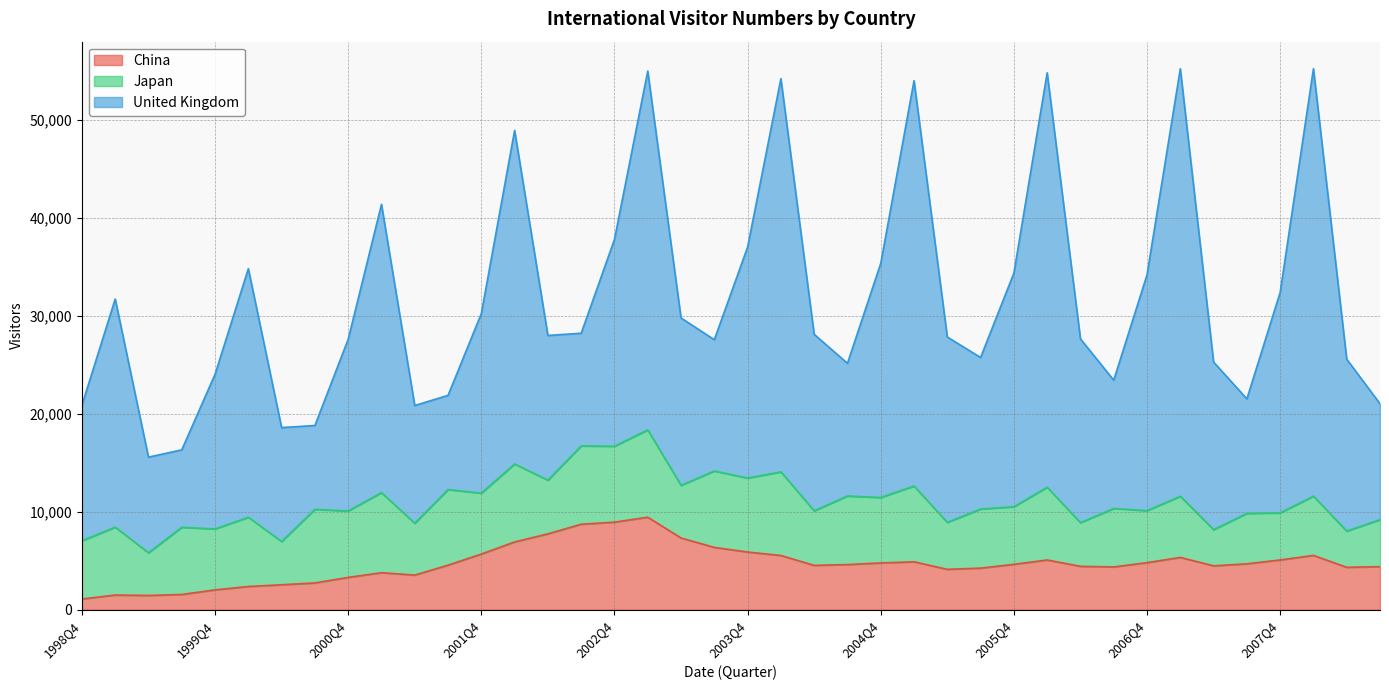

At which category is the sum across all series the highest?

2008Q1